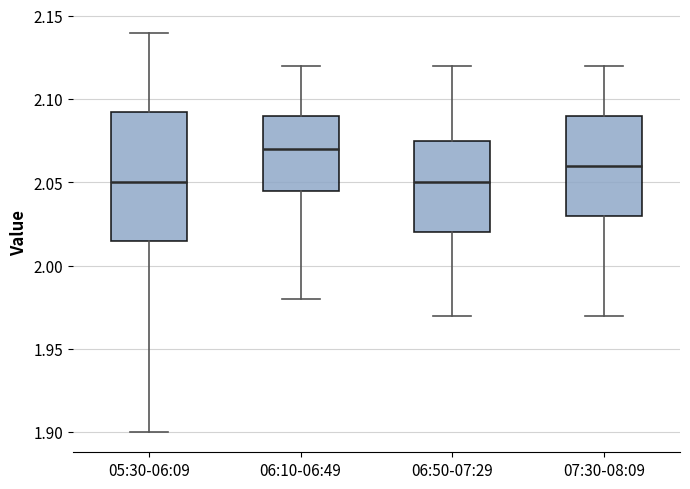

Comparing the boxes themselves (not the whiskers), which one is the tallest?

05:30-06:09